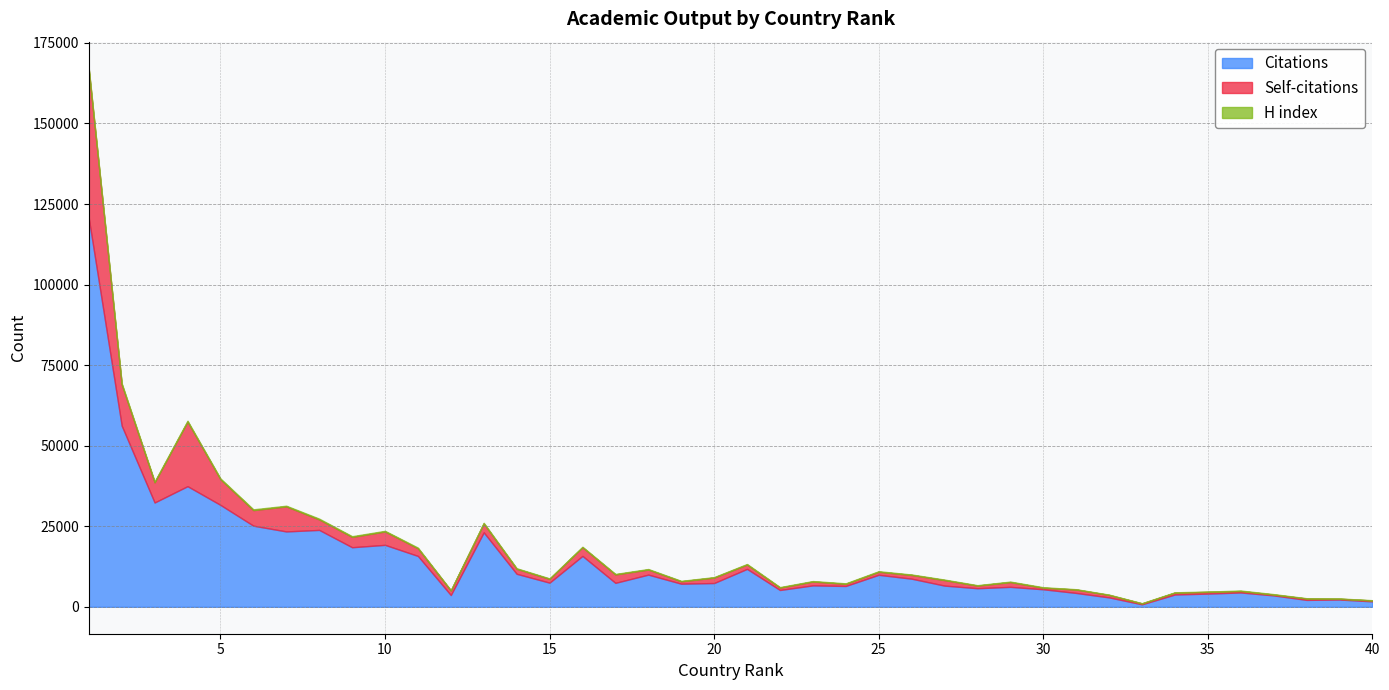

How many lines are shown in the chart?

3